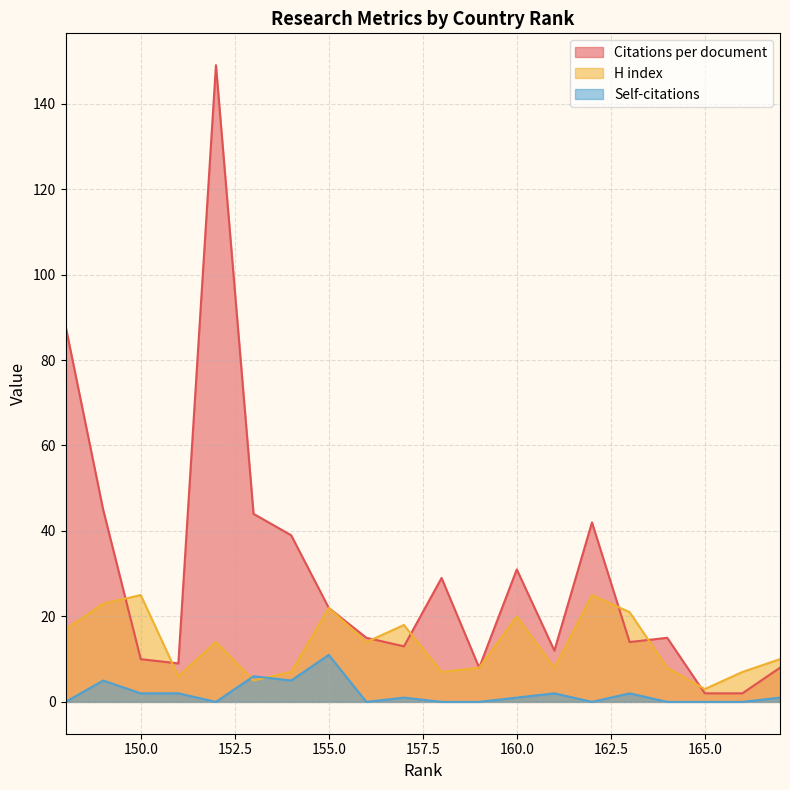

What is the difference between the highest and lowest values at 160?

30